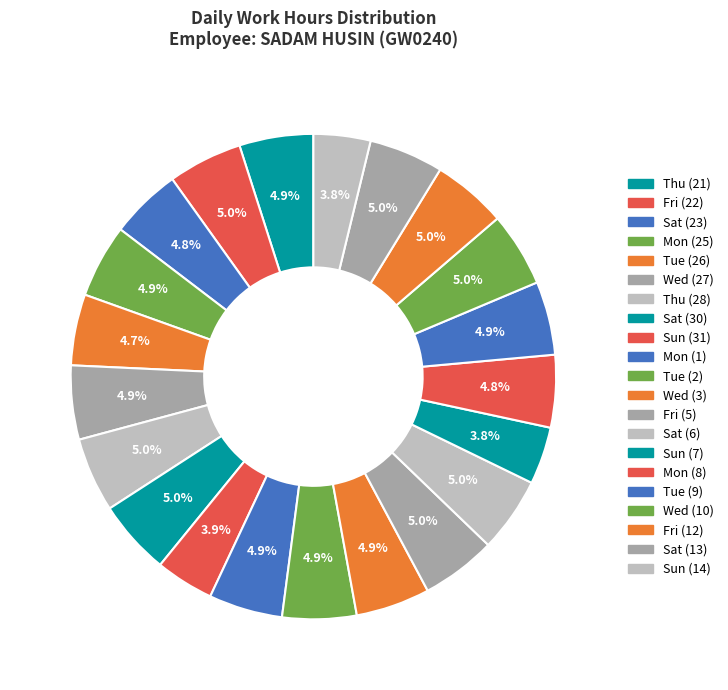

To the nearest percent, what portion does Wed (3) represent?

5%